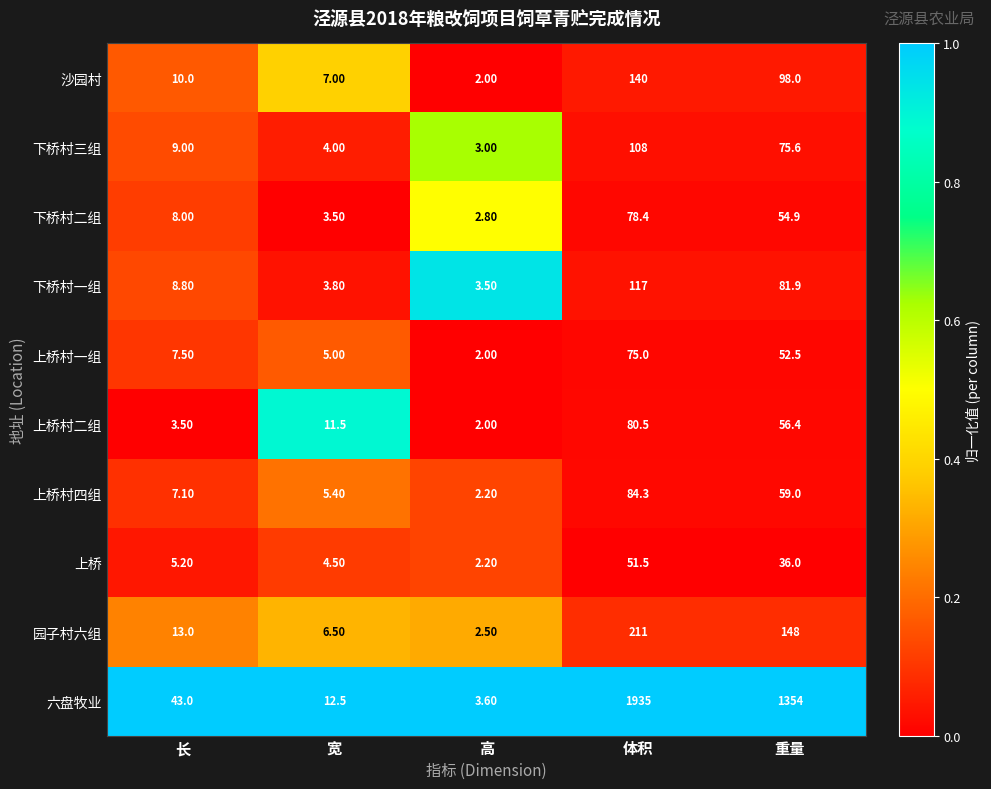

At which label does 上桥村四组 reach its minimum?

高